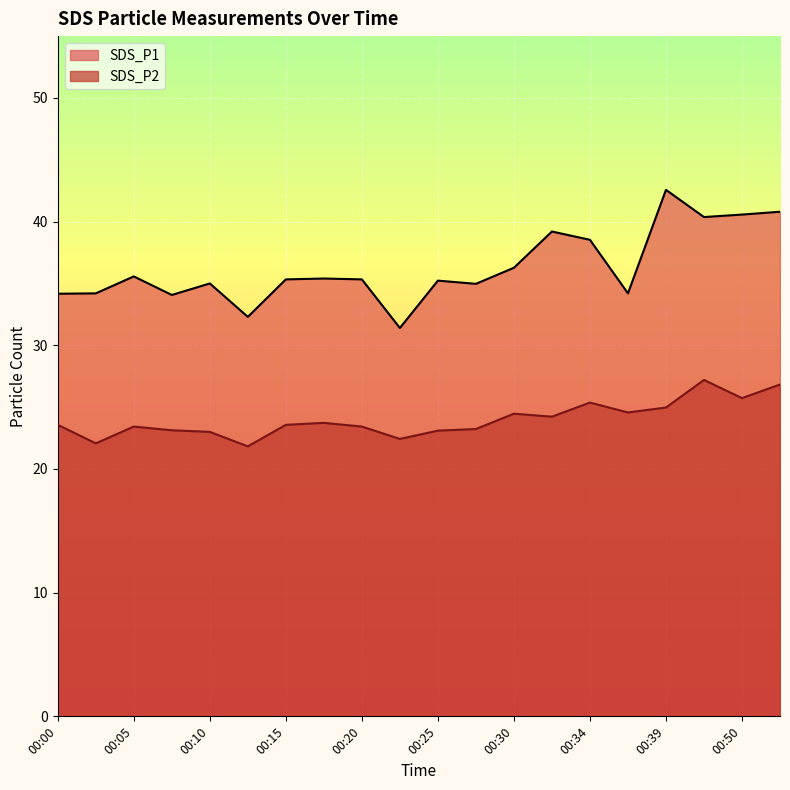

List the series in order of their peak value, highest first.

SDS_P1, SDS_P2